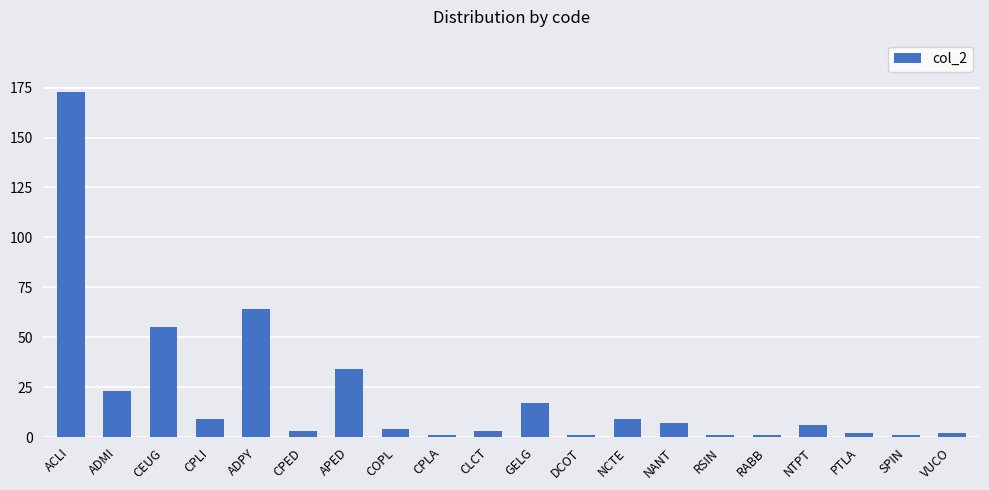

Does the chart contain any negative values?

No